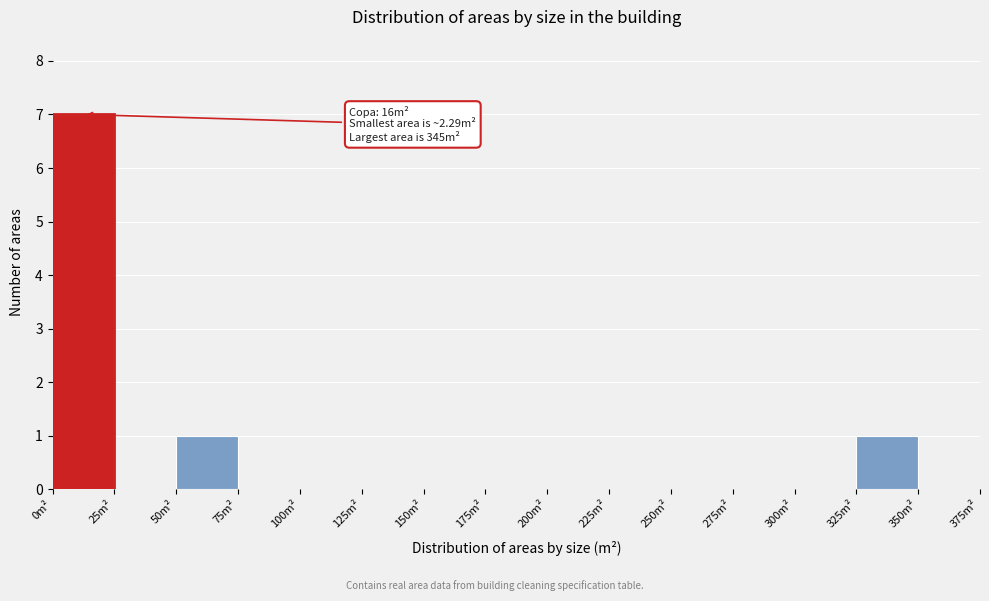

Which range on the x-axis has the tallest bar?

0 to 25